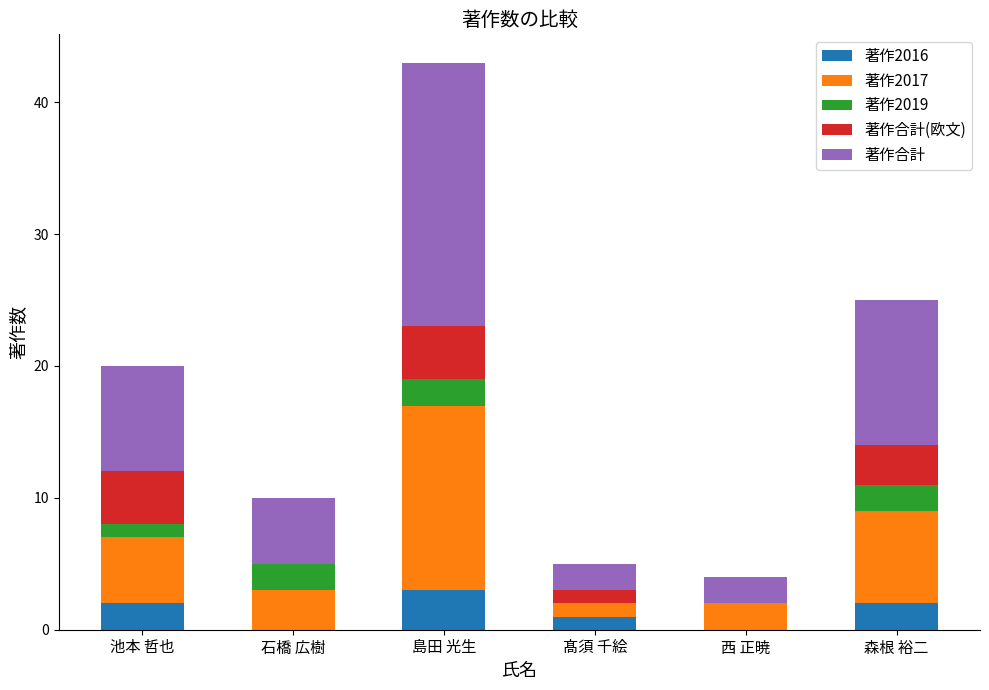

What value does the 著作2016 series have at 島田 光生?

3